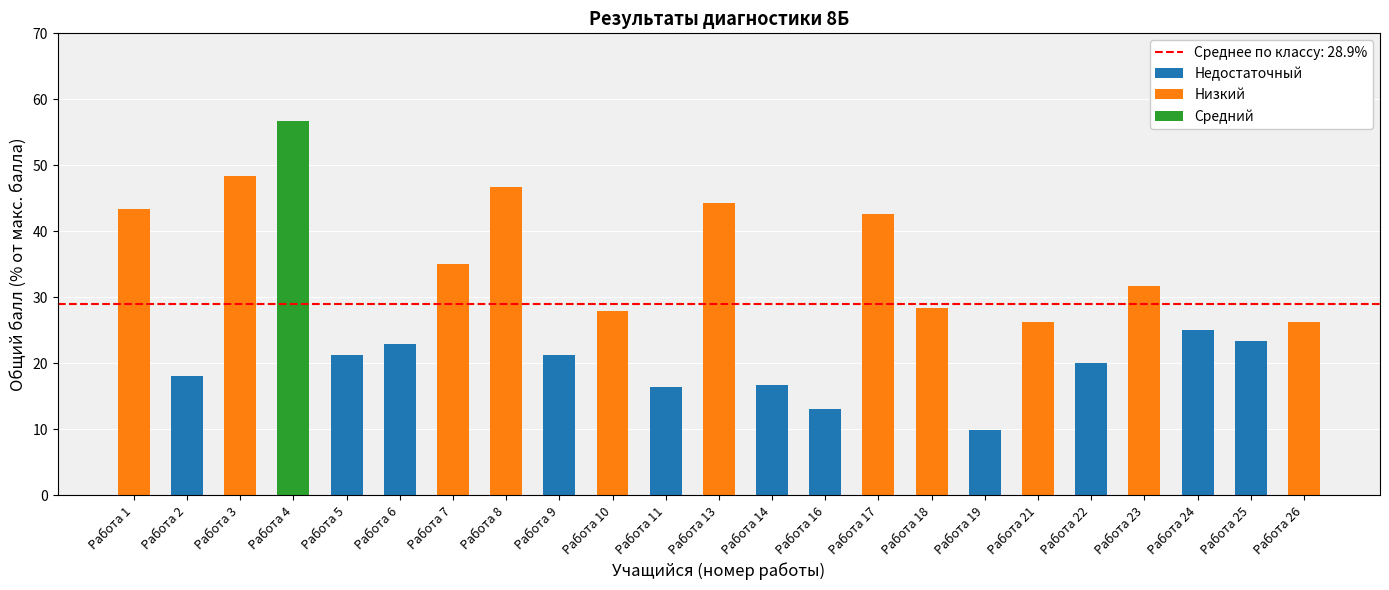

What is the difference between the highest and lowest values at Работа 25?

23.3